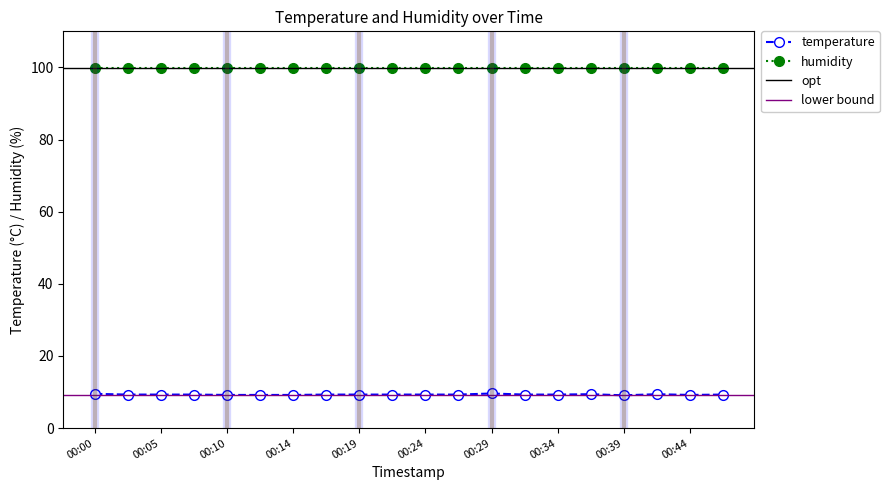

What is the value of the 1st point from the left?

9.5